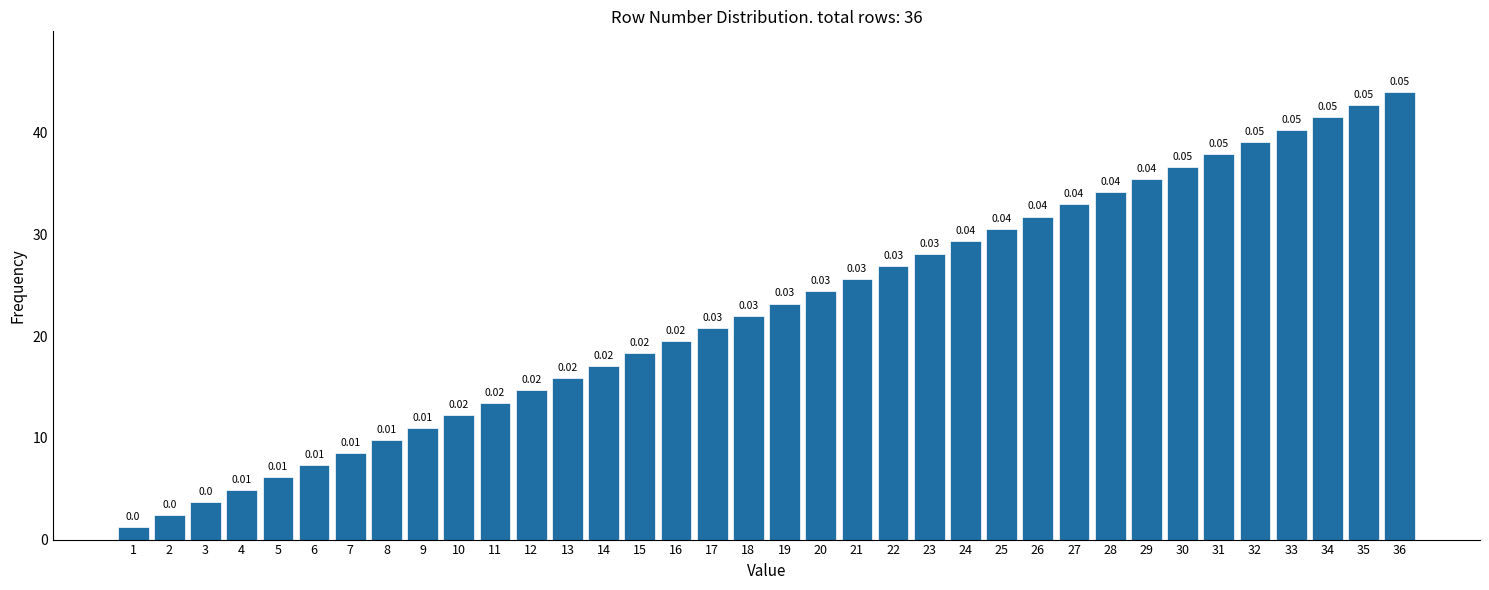

Are the bars horizontal?

No